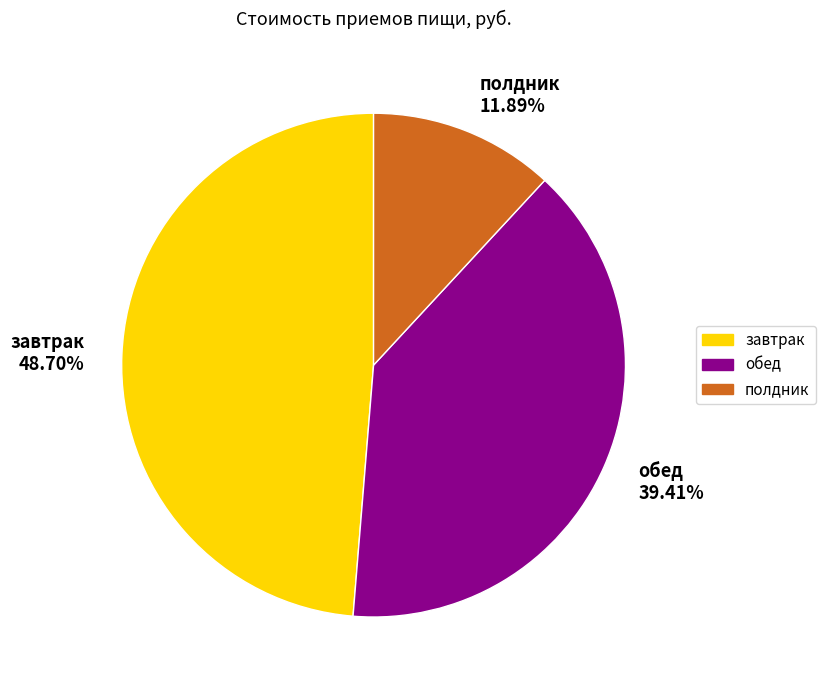

Is there a majority slice in this chart?

No